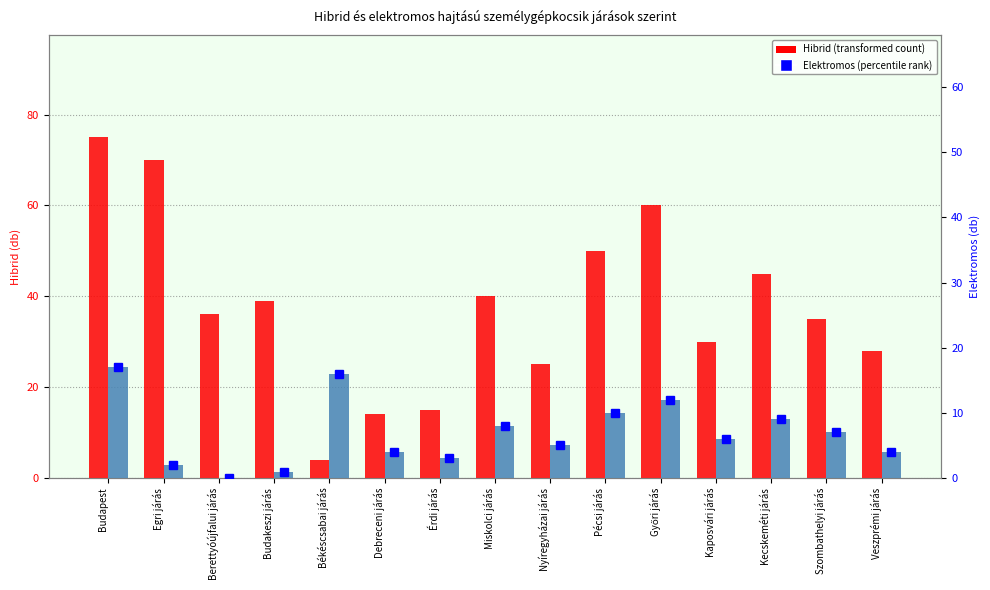

What is the label of the 12th bar from the right?

Budakeszi járás